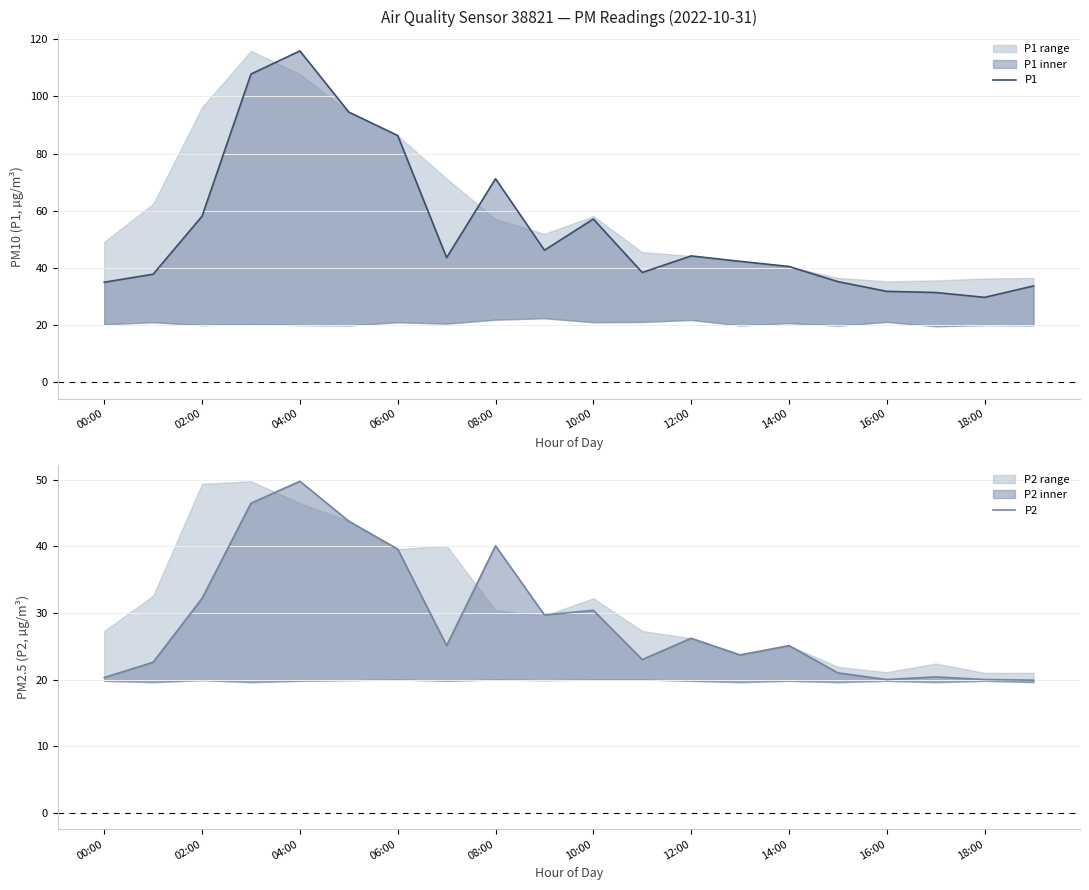

Rank the series by their average value, from highest to lowest.

P1, P2